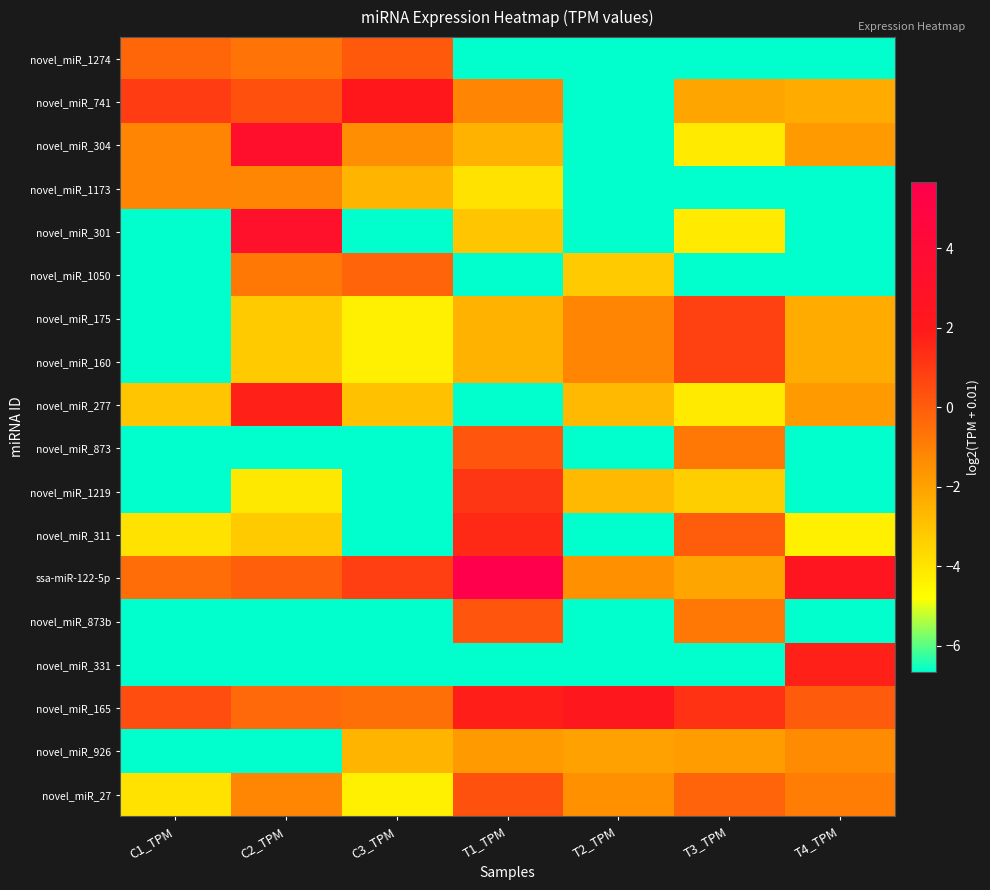

Which label corresponds to the largest value in the chart?

T1_TPM